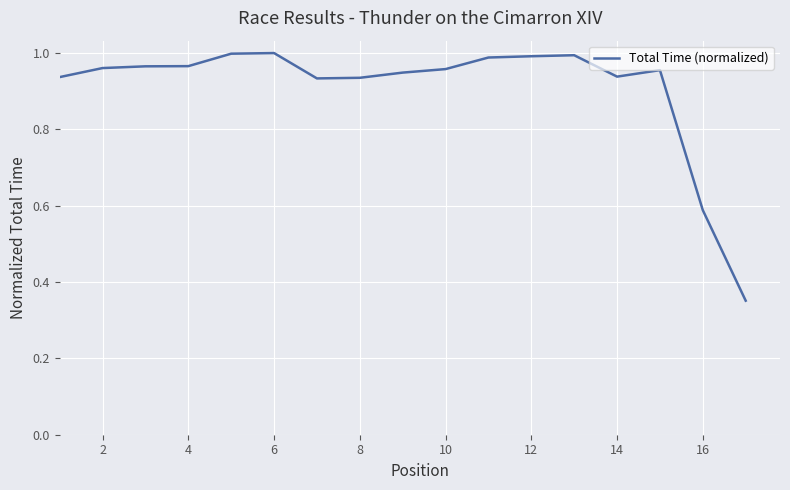

True or false: the data shows 1.3 at 6.

False